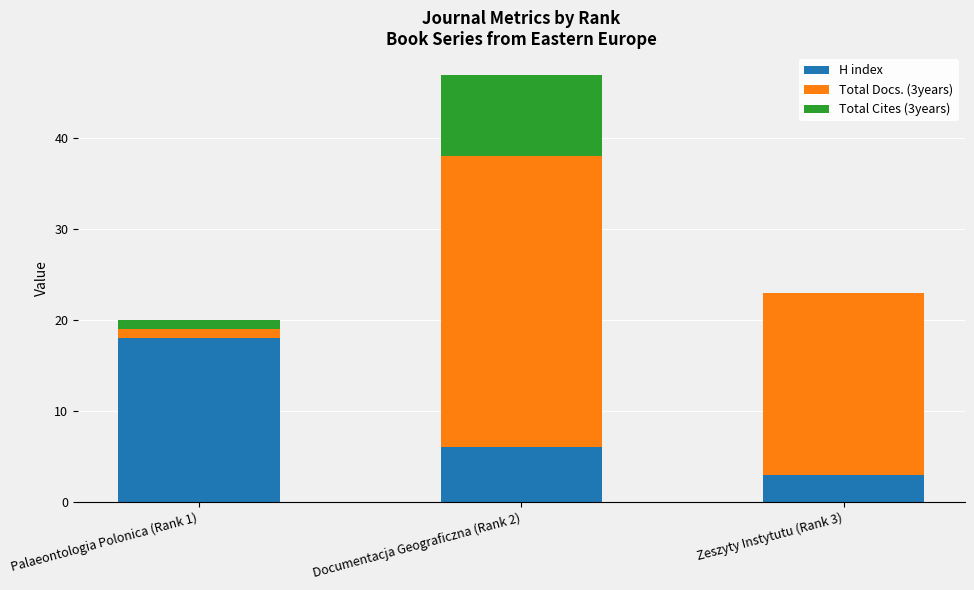

What is the total value across all series at Palaeontologia Polonica (Rank 1)?

20